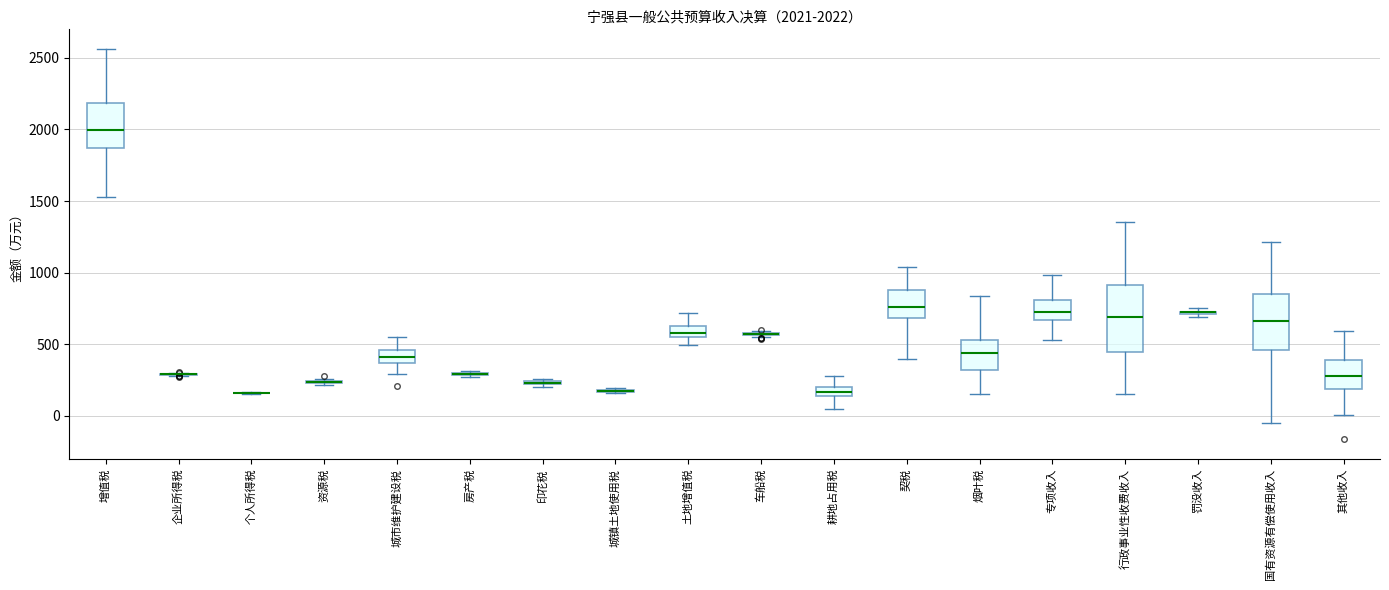

Comparing the boxes themselves (not the whiskers), which one is the tallest?

行政事业性收费收入